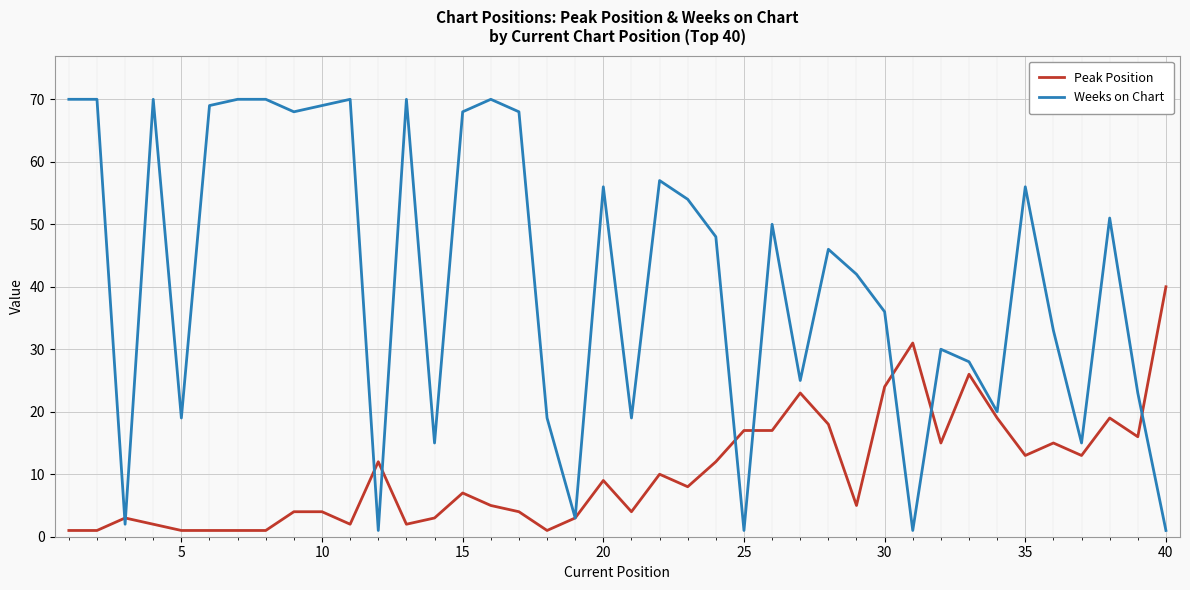

What is the maximum value for Weeks on Chart?

70